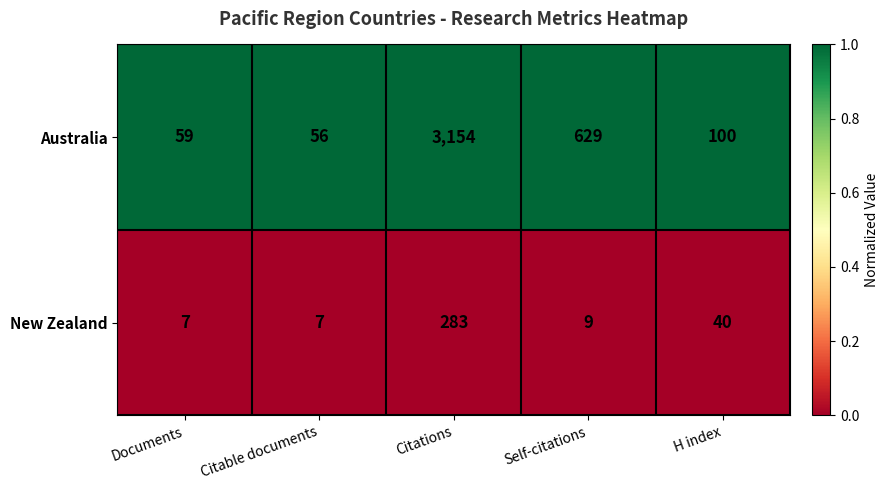

What is the total value across all series at Citations?

3437